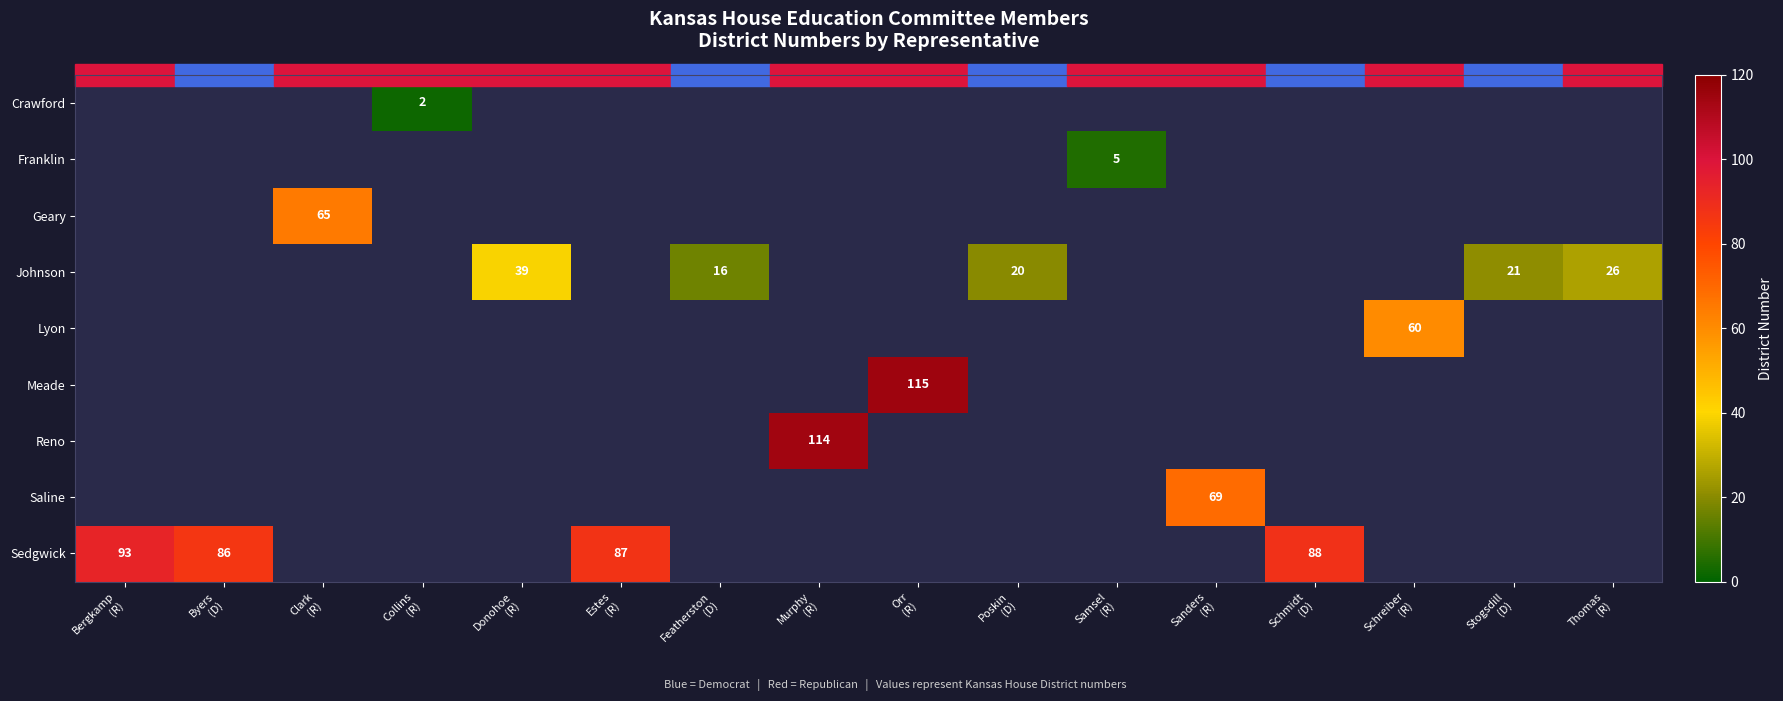

What is the total value across all series at Bergkamp
(R)?

93